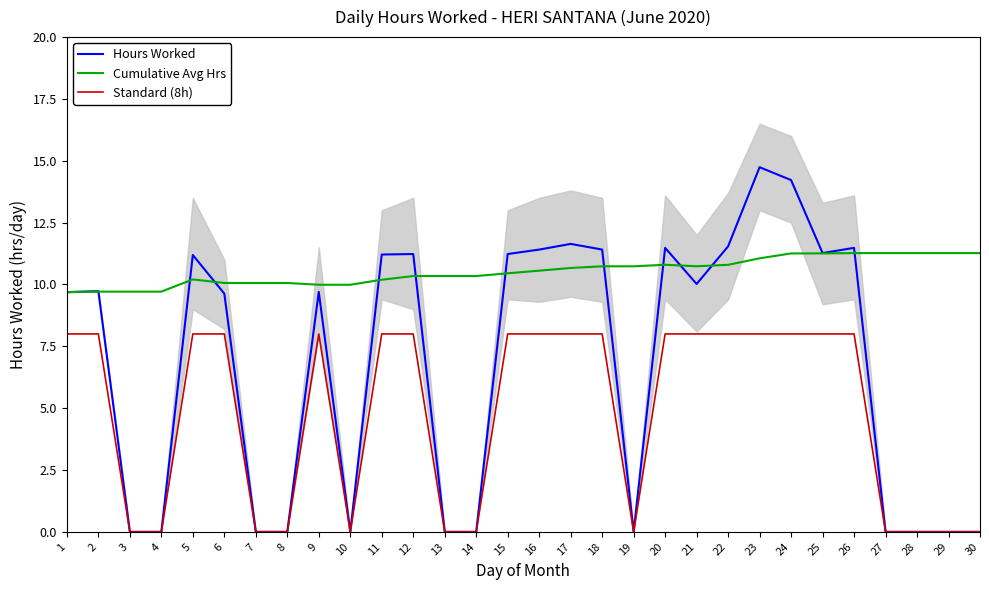

At which category is the sum across all series the highest?

23